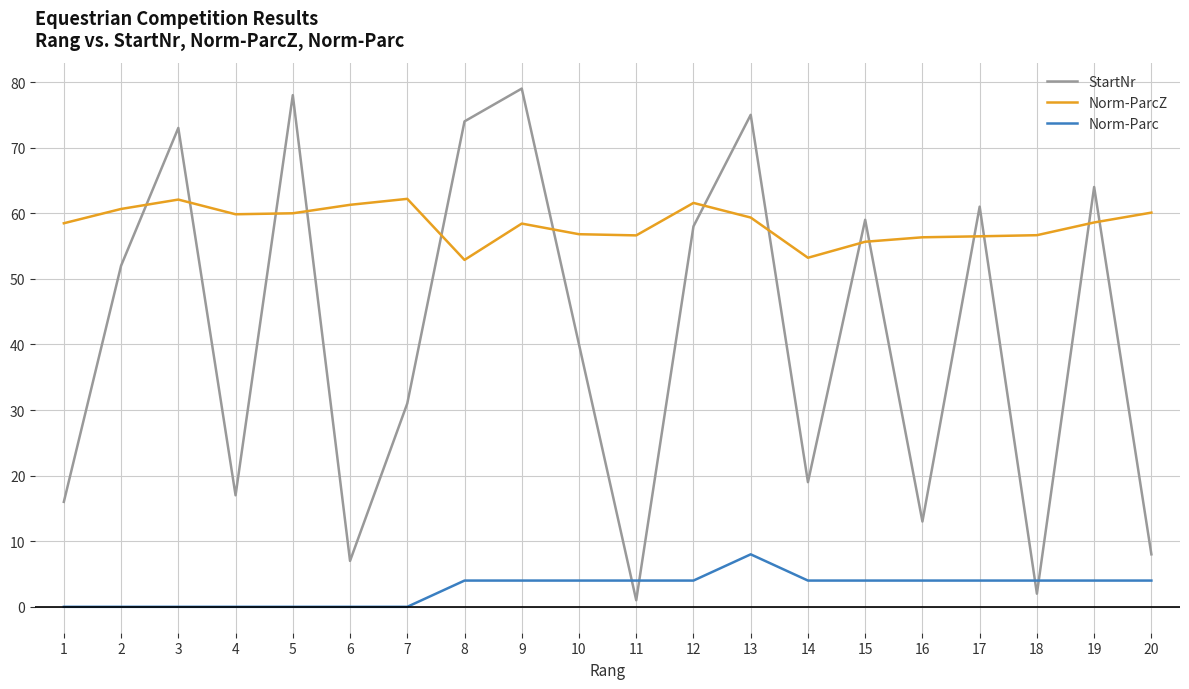

Which series has the widest spread of values?

StartNr